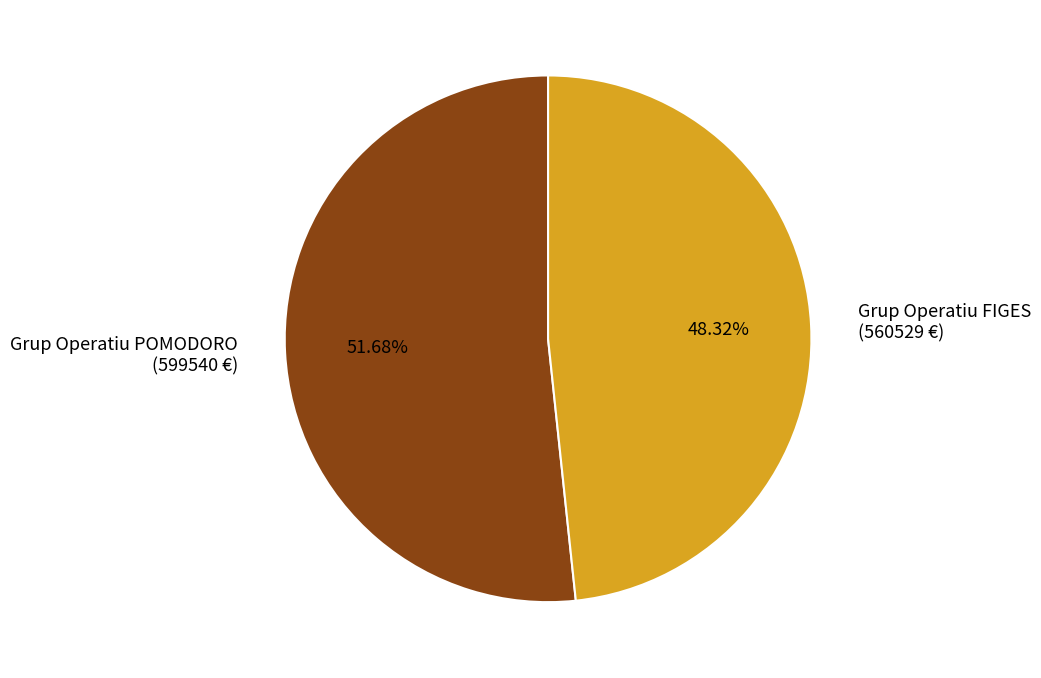

To the nearest percent, what is the difference between the largest and smallest slice percentages?

3%